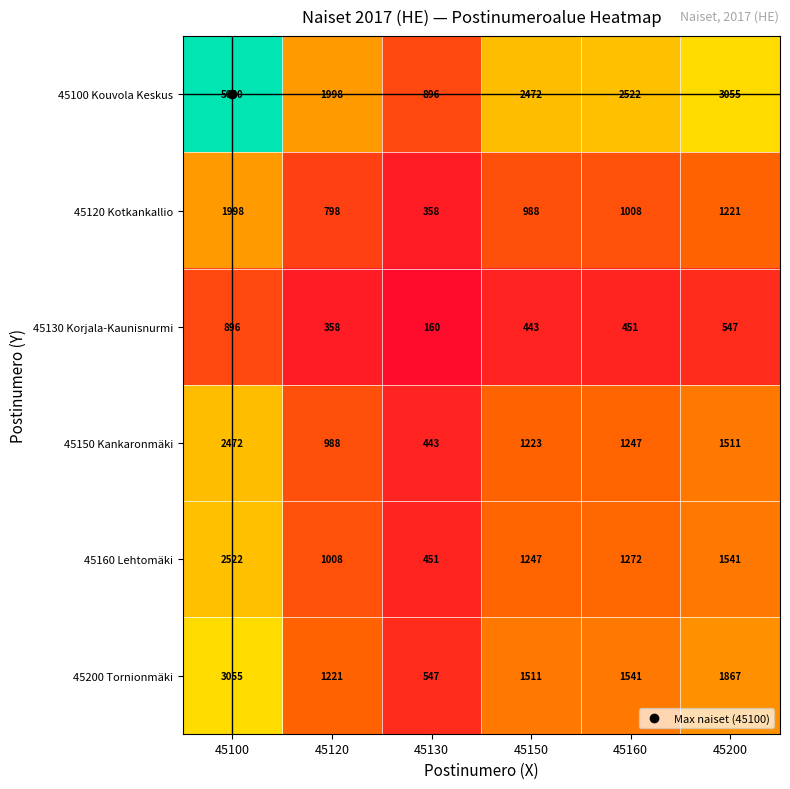

At how many categories does at least one series exceed 2688?

2